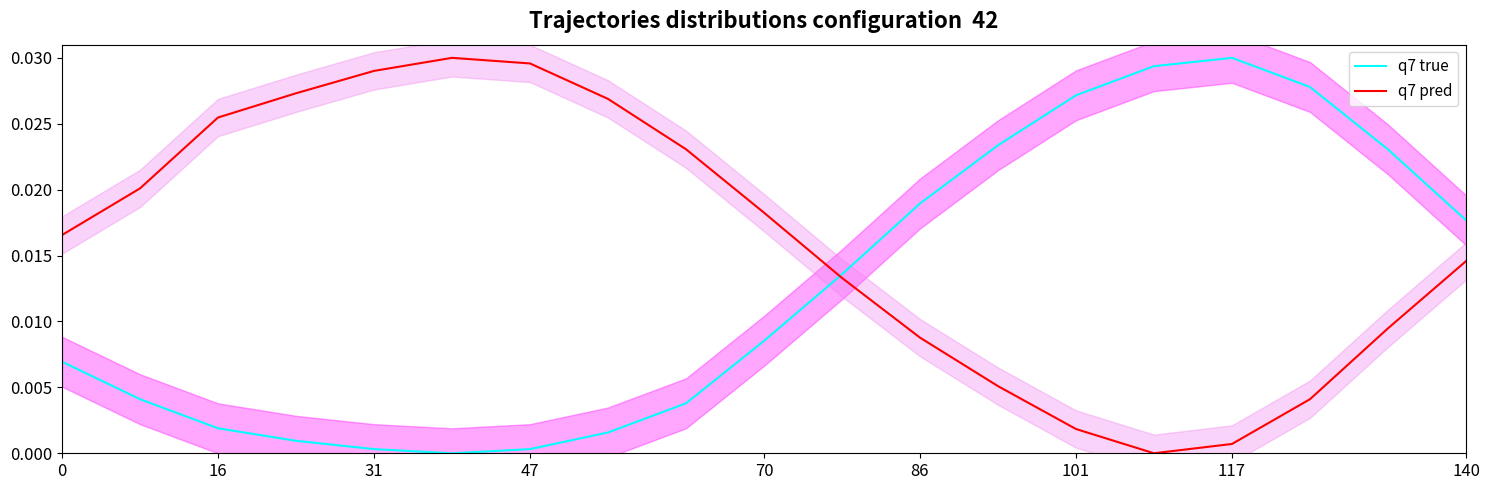

True or false: q7 pred has more than 0 interior local peaks.

True